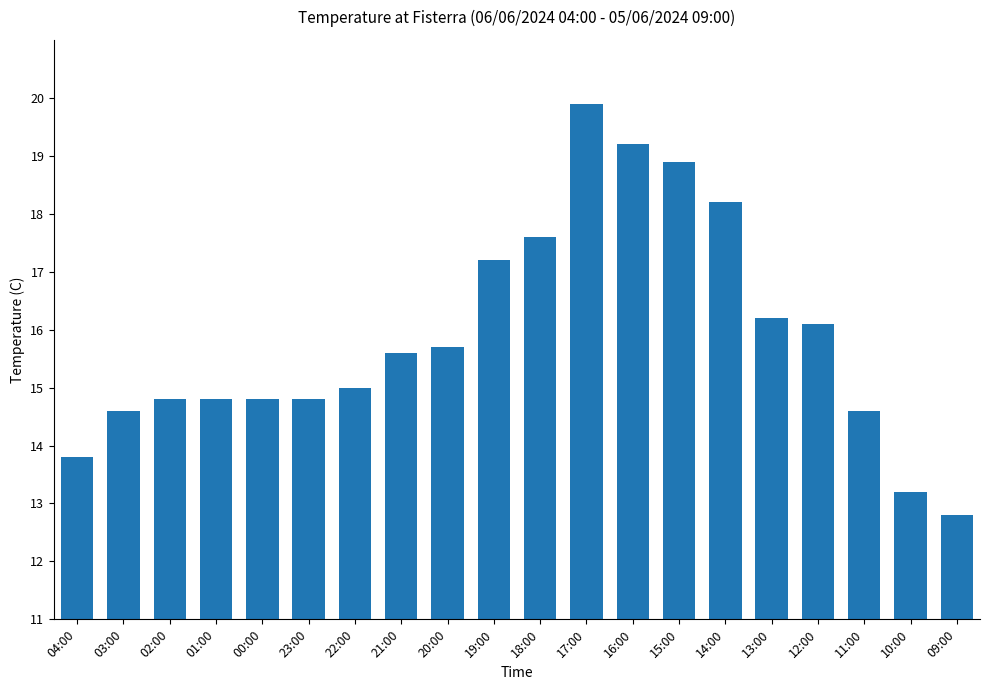

What is the label of the 19th bar from the left?

10:00